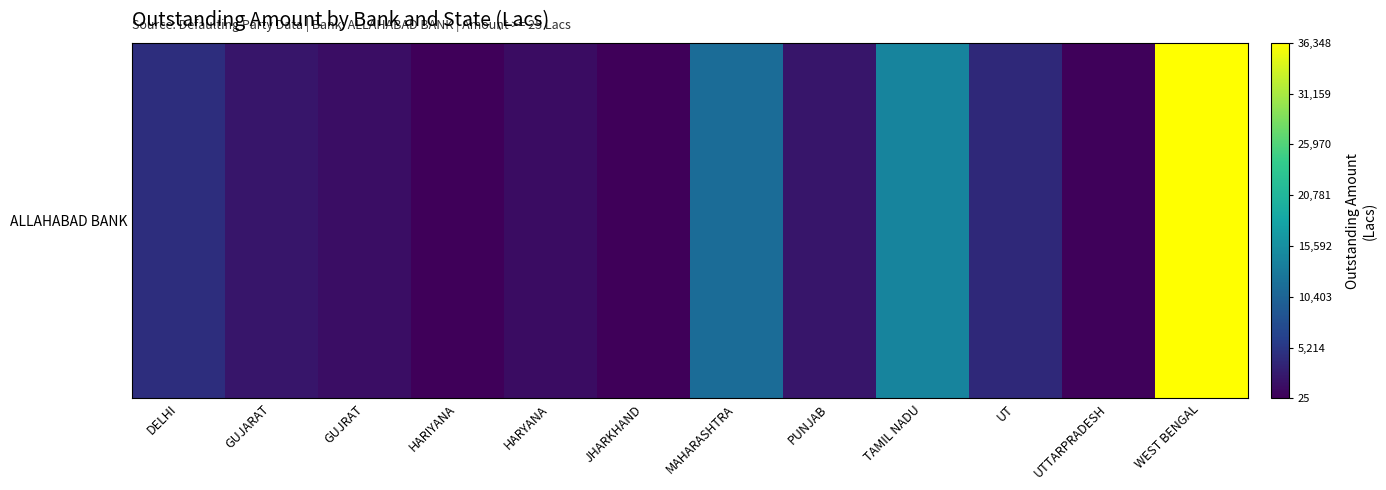

Reading left to right, transcribe all the data shown in this chart.

DELHI=4402	GUJARAT=2049	GUJRAT=1371	HARIYANA=25	HARYANA=1183	JHARKHAND=132	MAHARASHTRA=11461	PUNJAB=2084	TAMIL NADU=14306	UT=3933	UTTARPRADESH=287	WEST BENGAL=36348